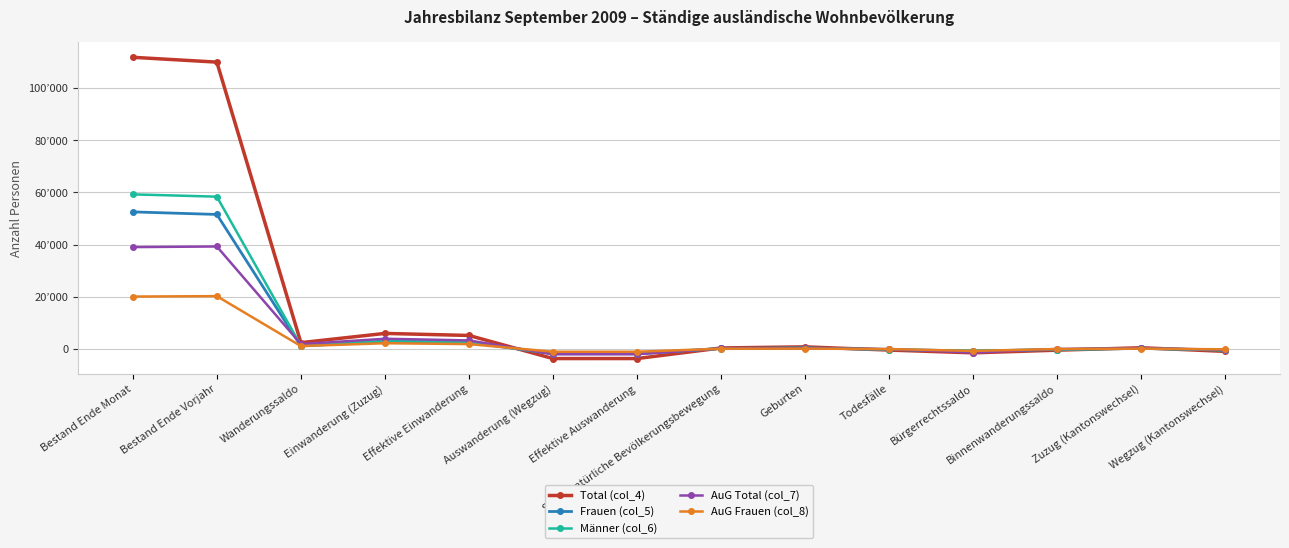

Which has a higher value, Bürgerrechtssaldo or Todesfälle?

Todesfälle